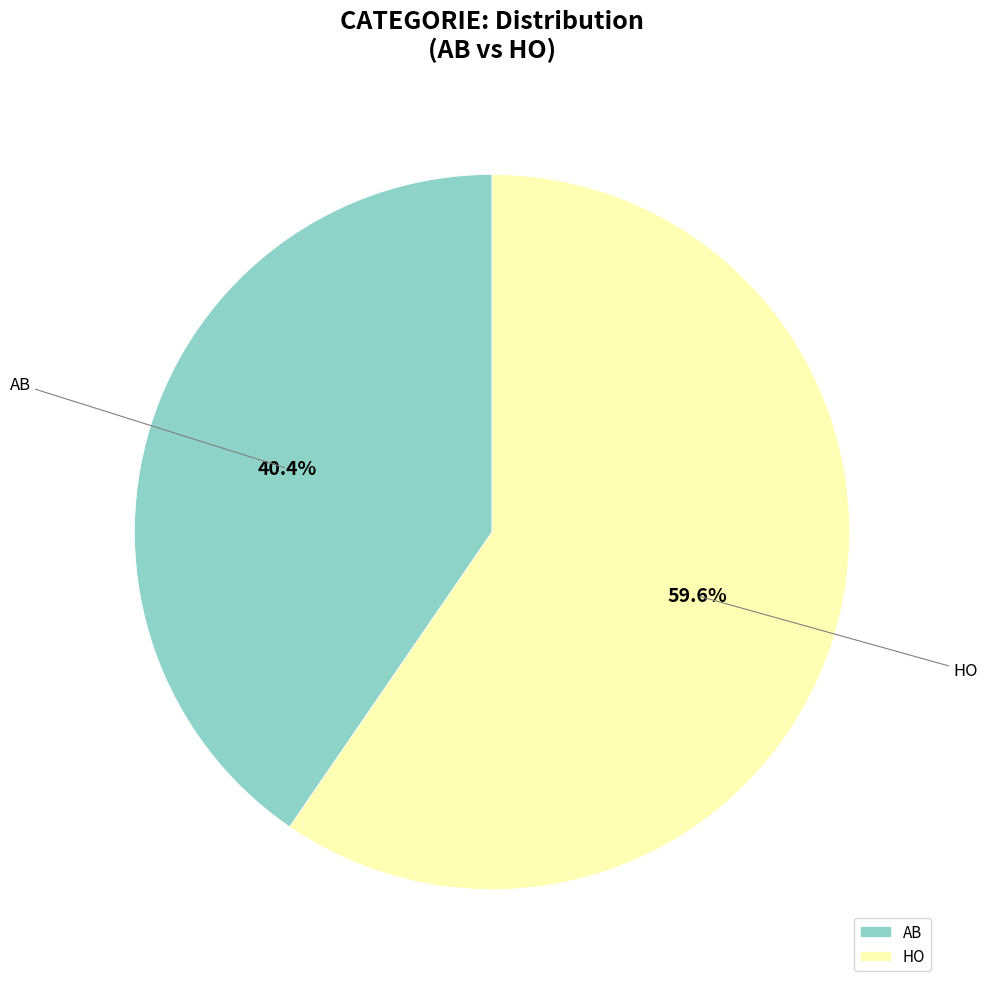

To the nearest percent, what portion does AB represent?

40%